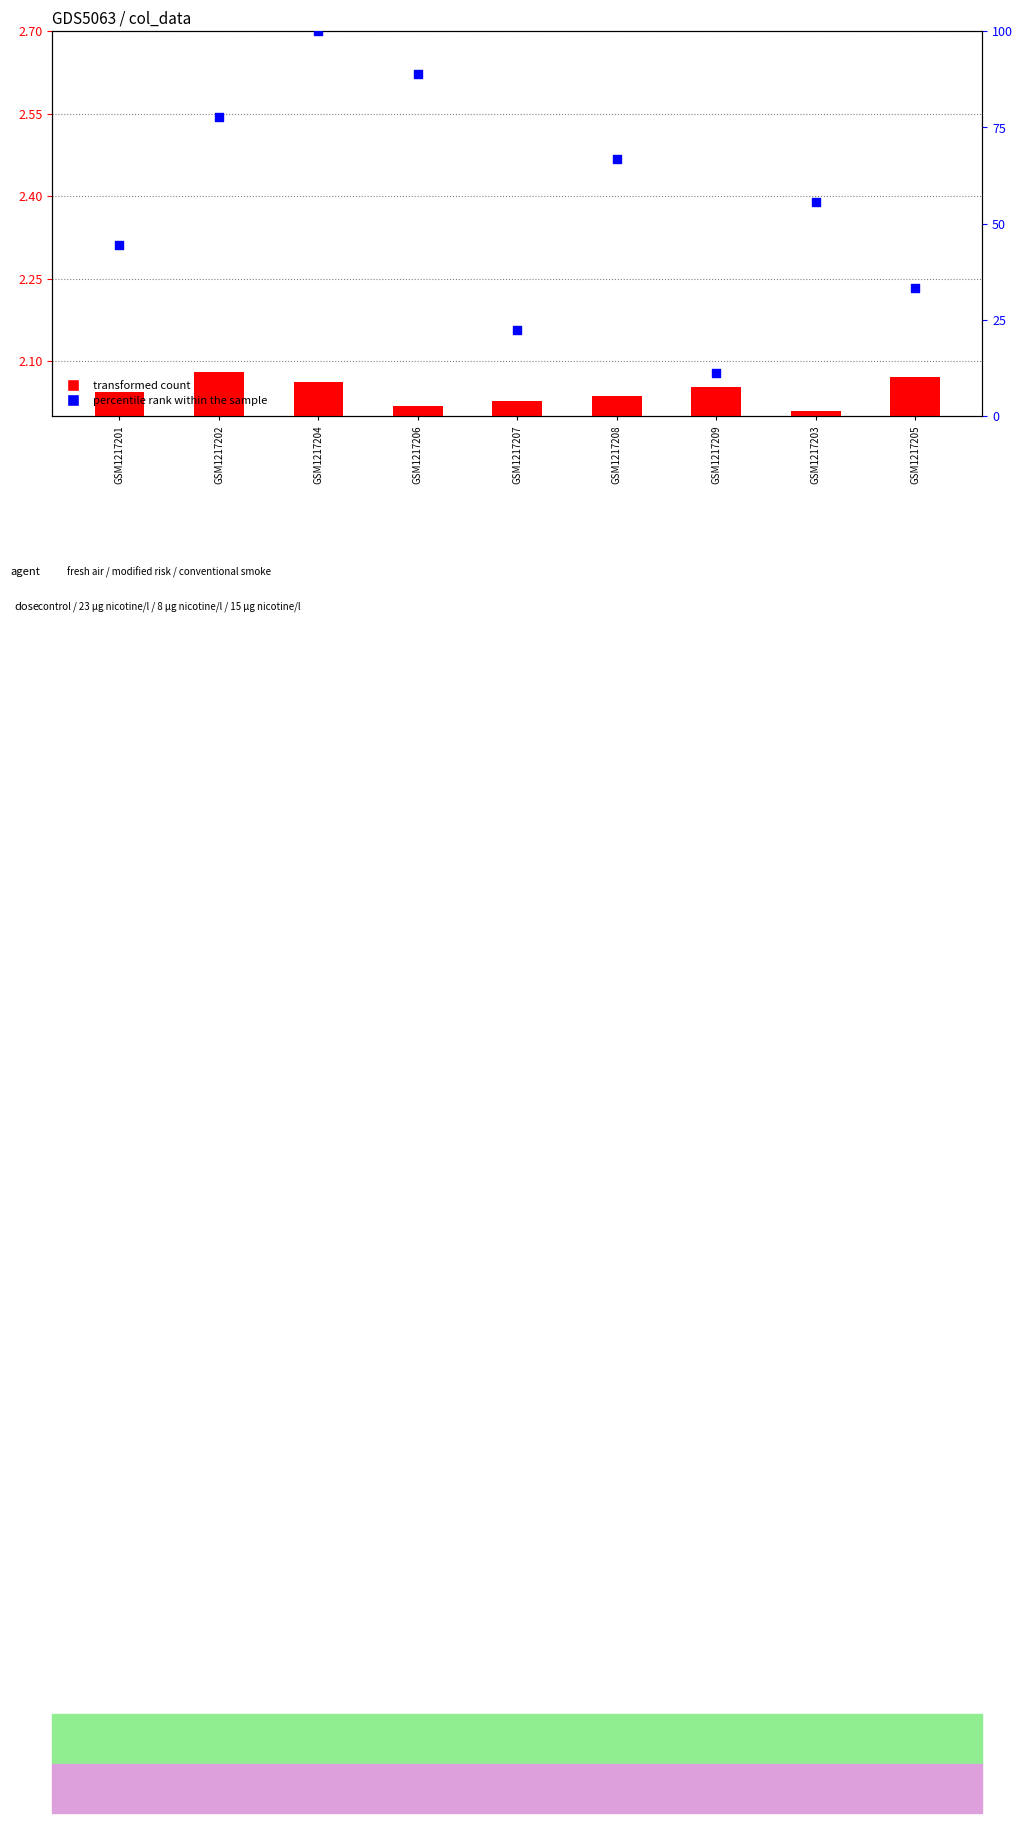

At how many categories does at least one series exceed 35?

6